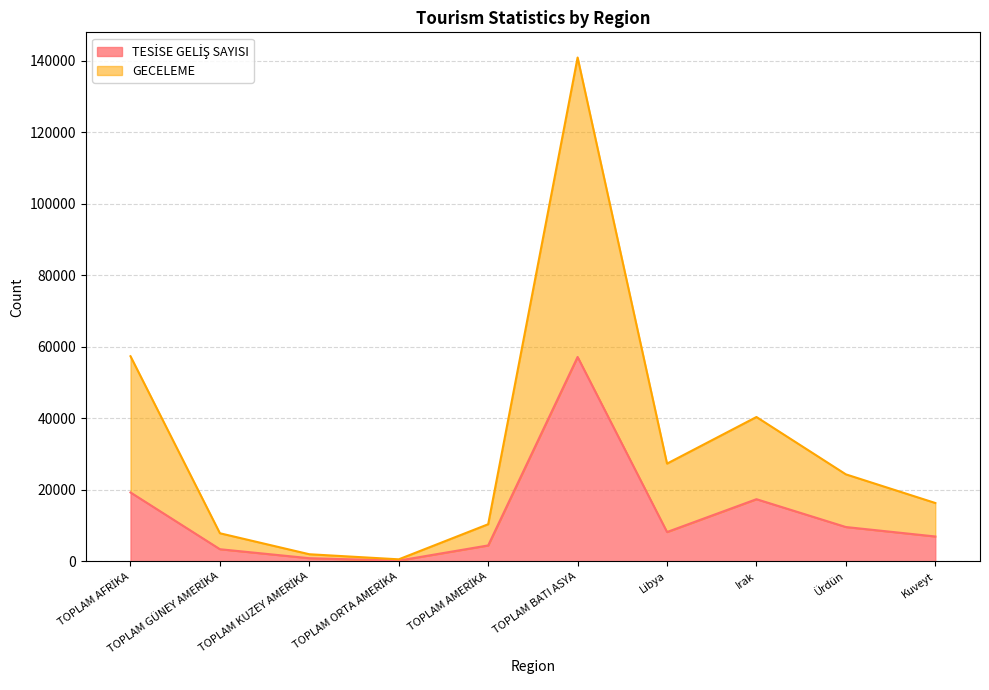

What is the spread (max minus min) of values at TOPLAM BATI ASYA?

83725